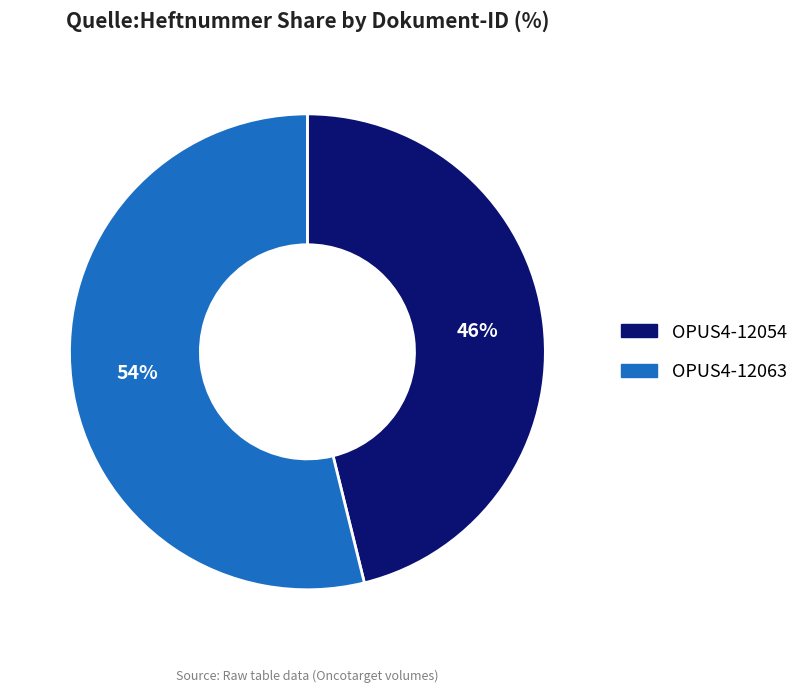

Which has a higher value, OPUS4-12063 or OPUS4-12054?

OPUS4-12063